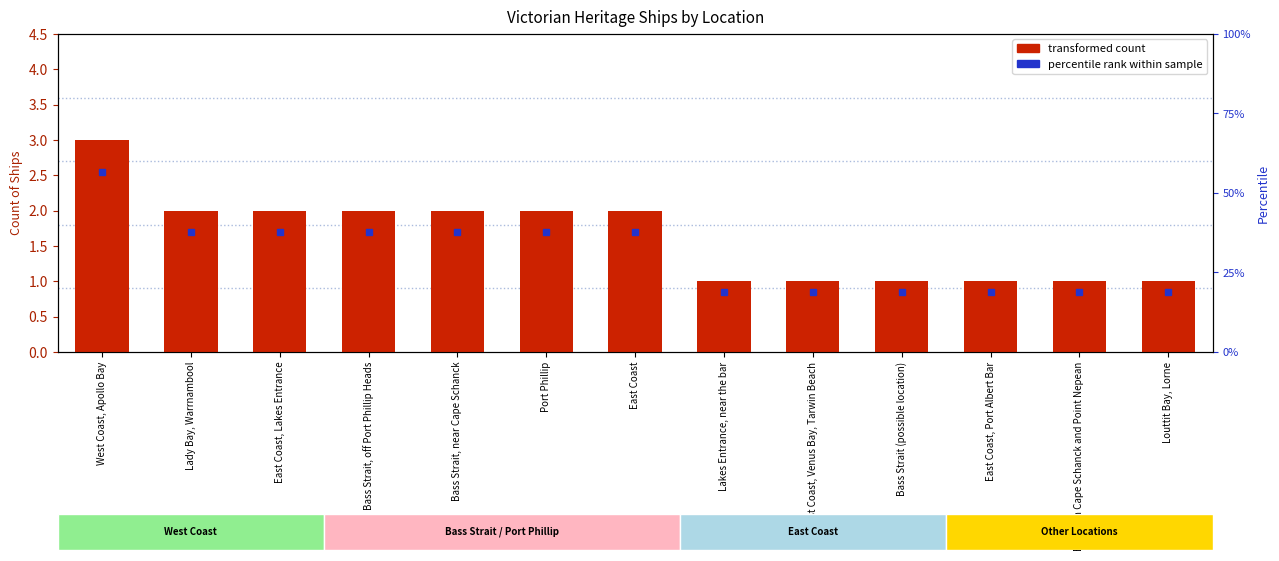

At which category does the chart reach its minimum across all series?

Lakes Entrance, near the bar